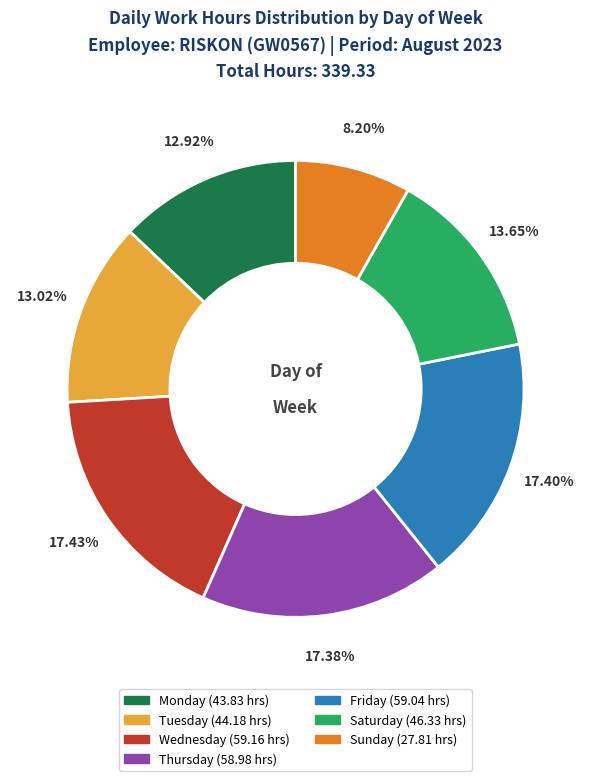

Does any single category account for the majority?

No